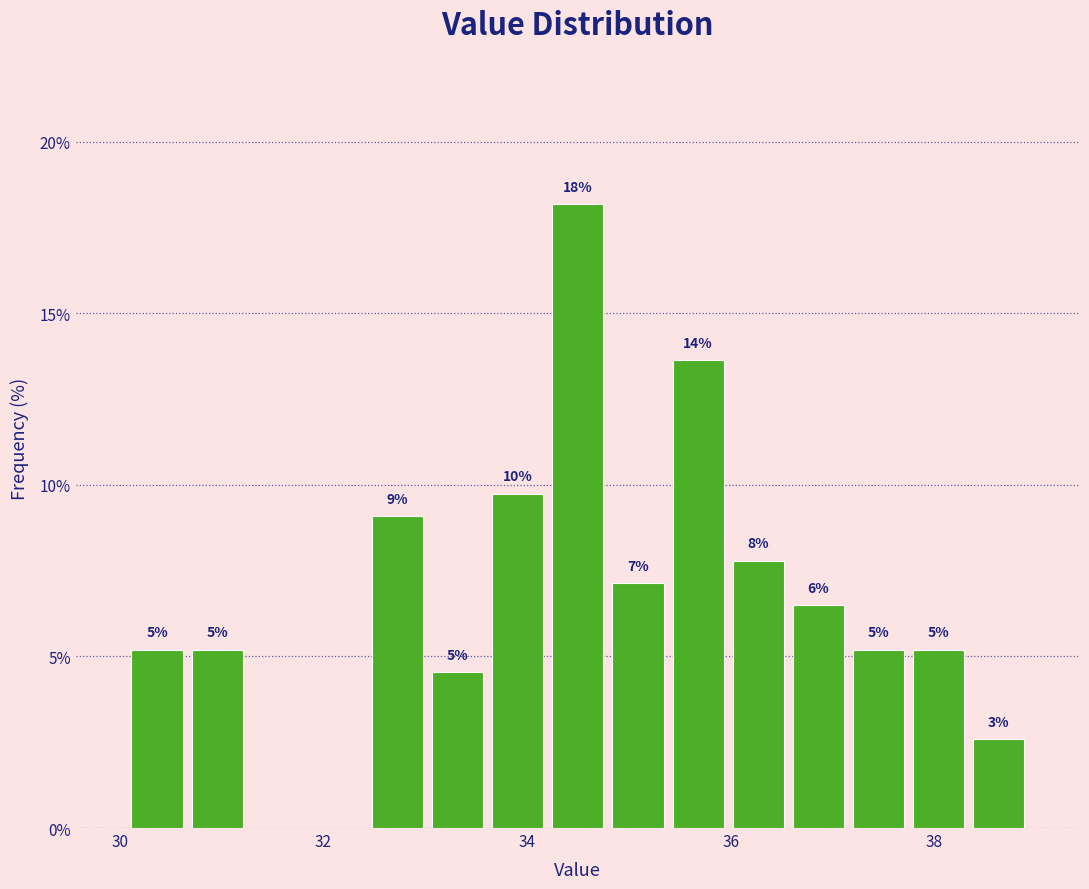

Around what value on the x-axis is the tallest bar? Give the approximate position of its centre, as read against the axis.

34.6